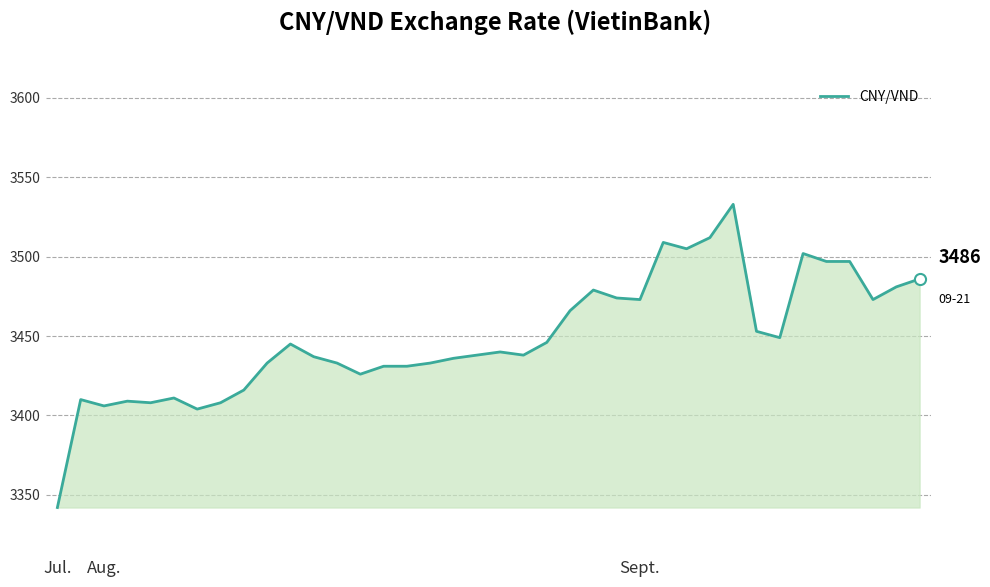

What is the greatest value displayed?

3533